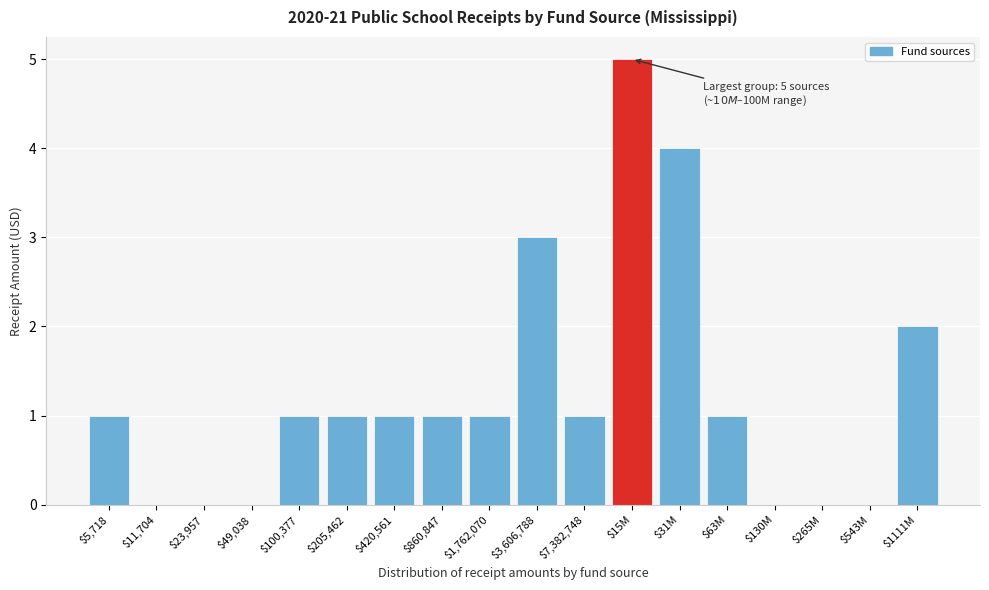

What is the sum of all values?

22